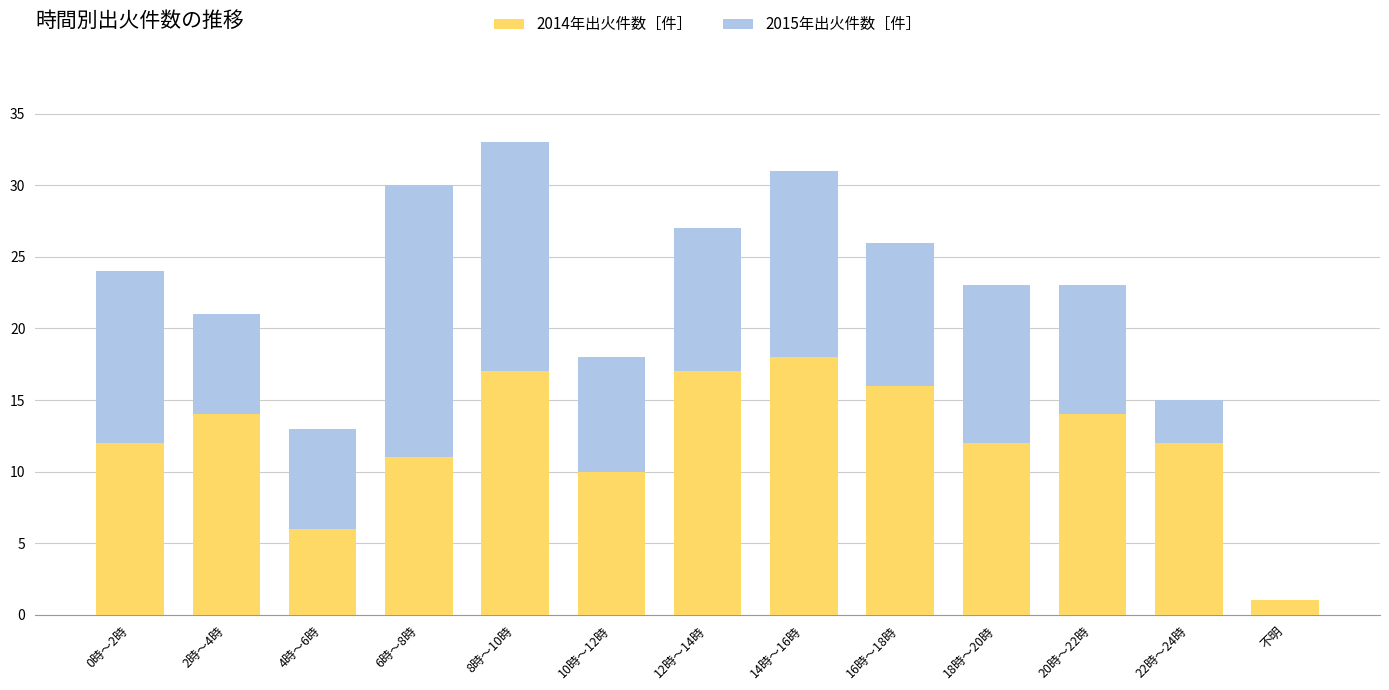

Which category has the highest value in the 2014年出火件数［件］ series?

14時～16時